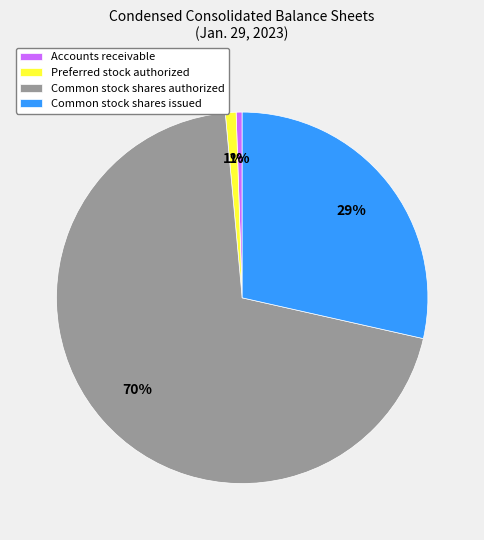

The Common stock shares issued slice represents 42% of the pie. True or false?

False